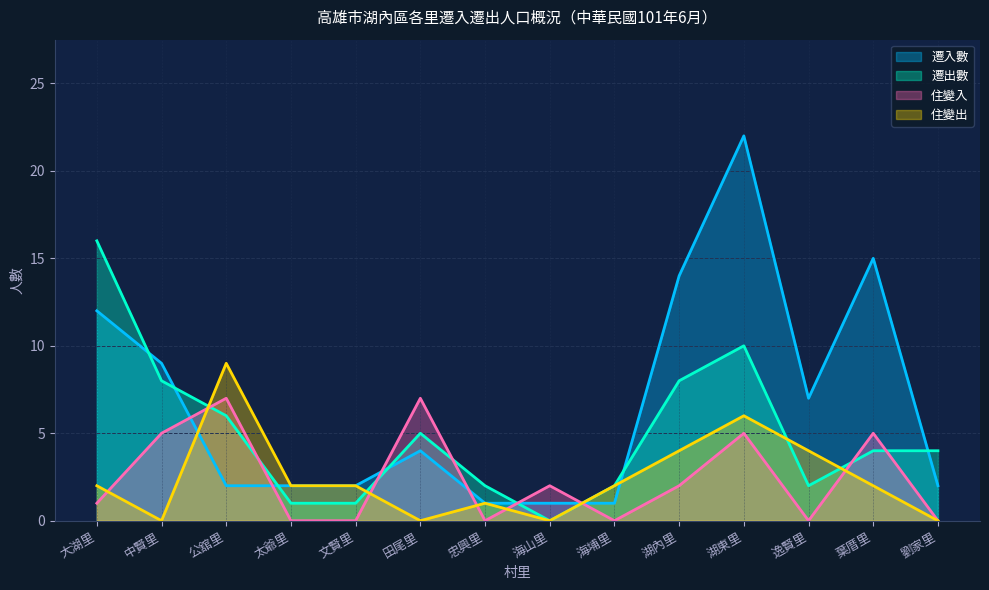

Reading left to right, list all the values displayed in this chart.

遷入數: 大湖里=12	中賢里=9	公舘里=2	太爺里=2	文賢里=2	田尾里=4	忠興里=1	海山里=1	海埔里=1	湖內里=14	湖東里=22	逸賢里=7	葉厝里=15	劉家里=2
遷出數: 大湖里=16	中賢里=8	公舘里=6	太爺里=1	文賢里=1	田尾里=5	忠興里=2	海山里=0	海埔里=2	湖內里=8	湖東里=10	逸賢里=2	葉厝里=4	劉家里=4
住變入: 大湖里=1	中賢里=5	公舘里=7	太爺里=0	文賢里=0	田尾里=7	忠興里=0	海山里=2	海埔里=0	湖內里=2	湖東里=5	逸賢里=0	葉厝里=5	劉家里=0
住變出: 大湖里=2	中賢里=0	公舘里=9	太爺里=2	文賢里=2	田尾里=0	忠興里=1	海山里=0	海埔里=2	湖內里=4	湖東里=6	逸賢里=4	葉厝里=2	劉家里=0